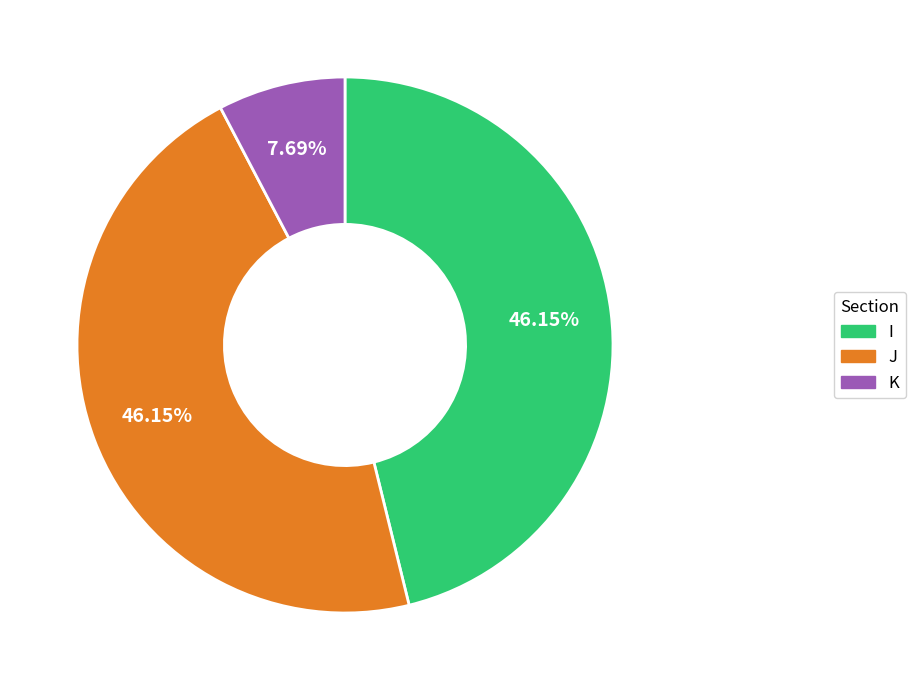

Approximately how many times larger is the value at K compared to J?

0.2